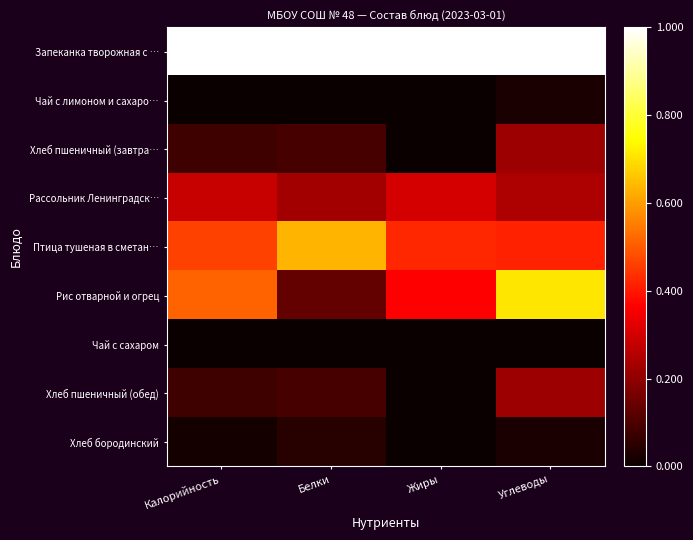

What is the total value across all series at Углеводы?

2.9